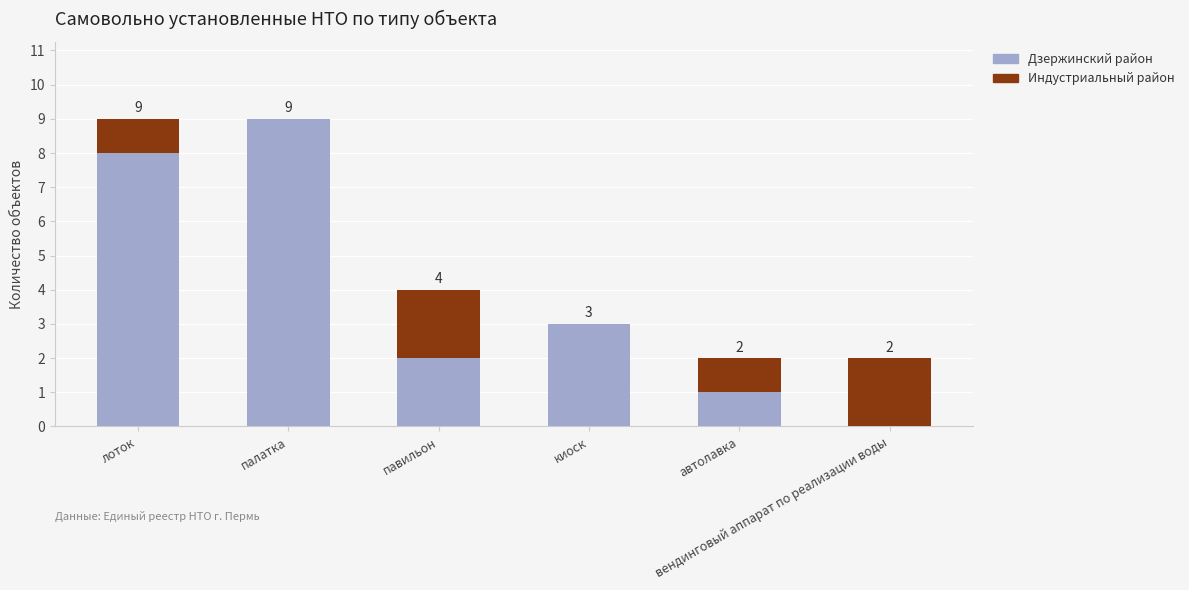

How many Дзержинский район values are between 1 and 8?

4